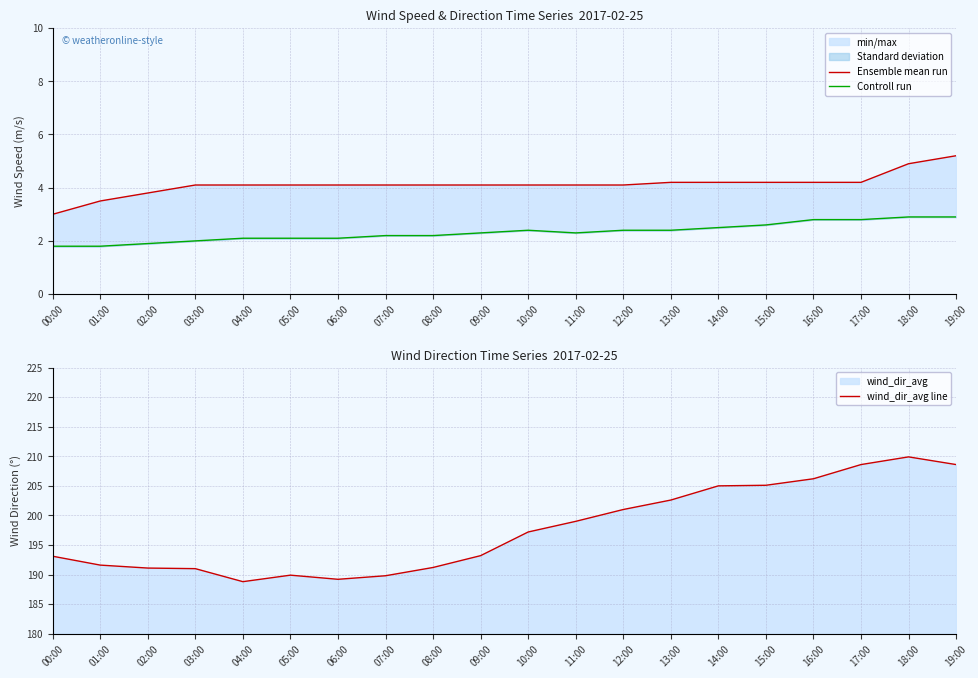

Which series has the largest total across all categories?

wind_dir_avg line